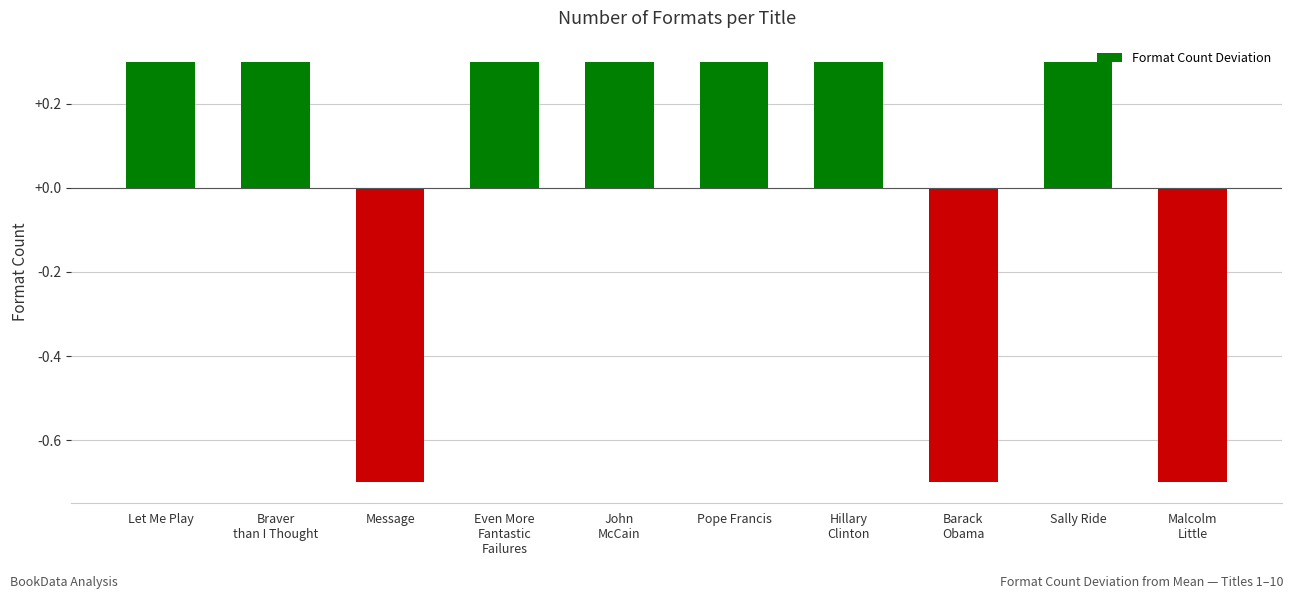

What is the label of the 8th bar from the left?

Barack
Obama